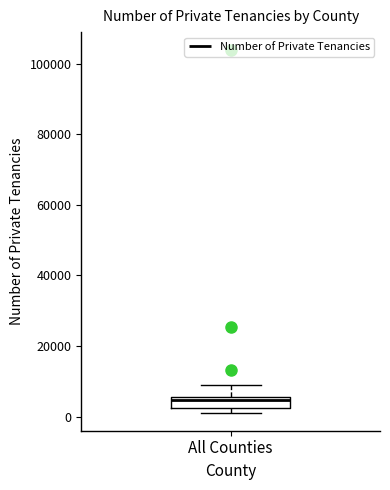

Read this box plot against the y-axis: the position of the median line, the range covered by the box, and the ends of both whiskers. The values are not printed on the chart, so give them approximately, as read against the axis.

median 4000, box 2000 to 6000, whiskers 2000 (just below the box's lower edge) to 8000